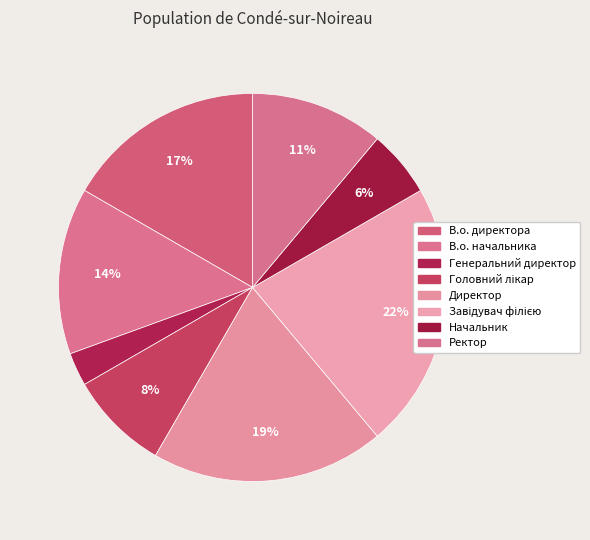

To the nearest percent, what portion does Начальник represent?

6%